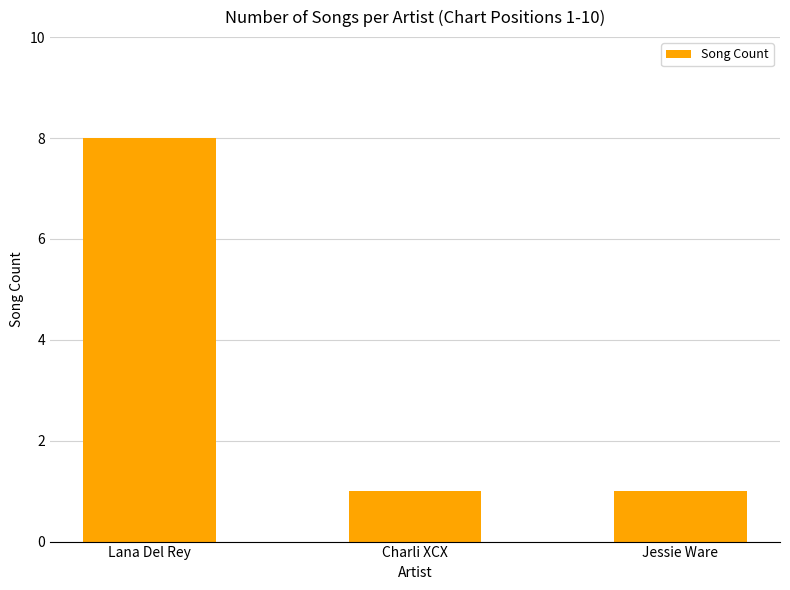

Approximately how many times larger is the value at Jessie Ware compared to Charli XCX?

1.0